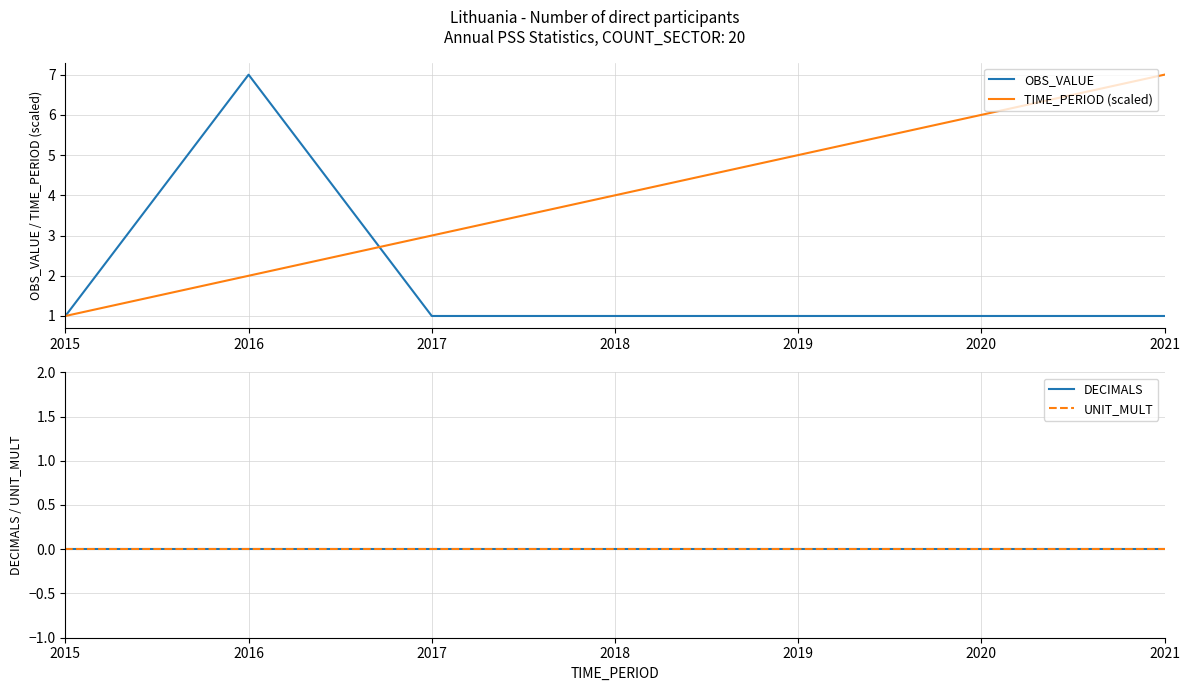

What is the maximum value shown in the chart?

7